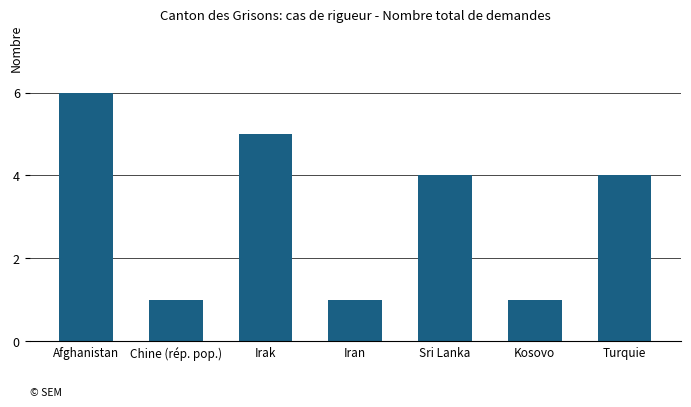

Count the number of categories in the chart.

7